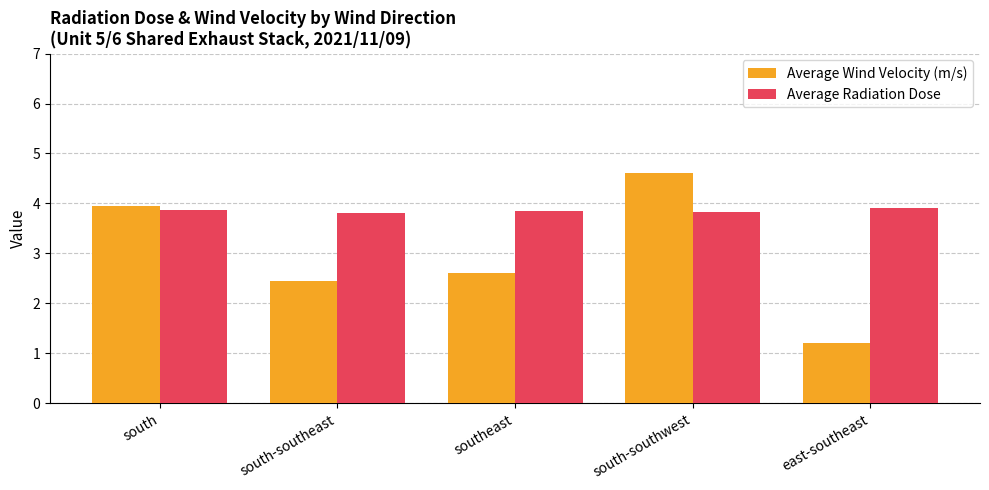

Which series changed the most between south and southeast?

Average Wind Velocity (m/s)